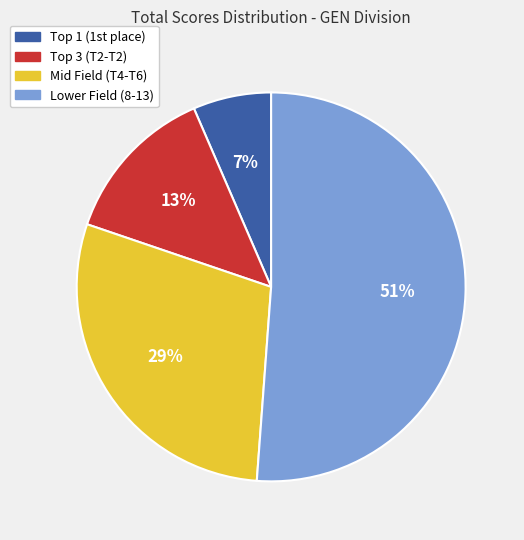

Count the number of slices in the pie.

4